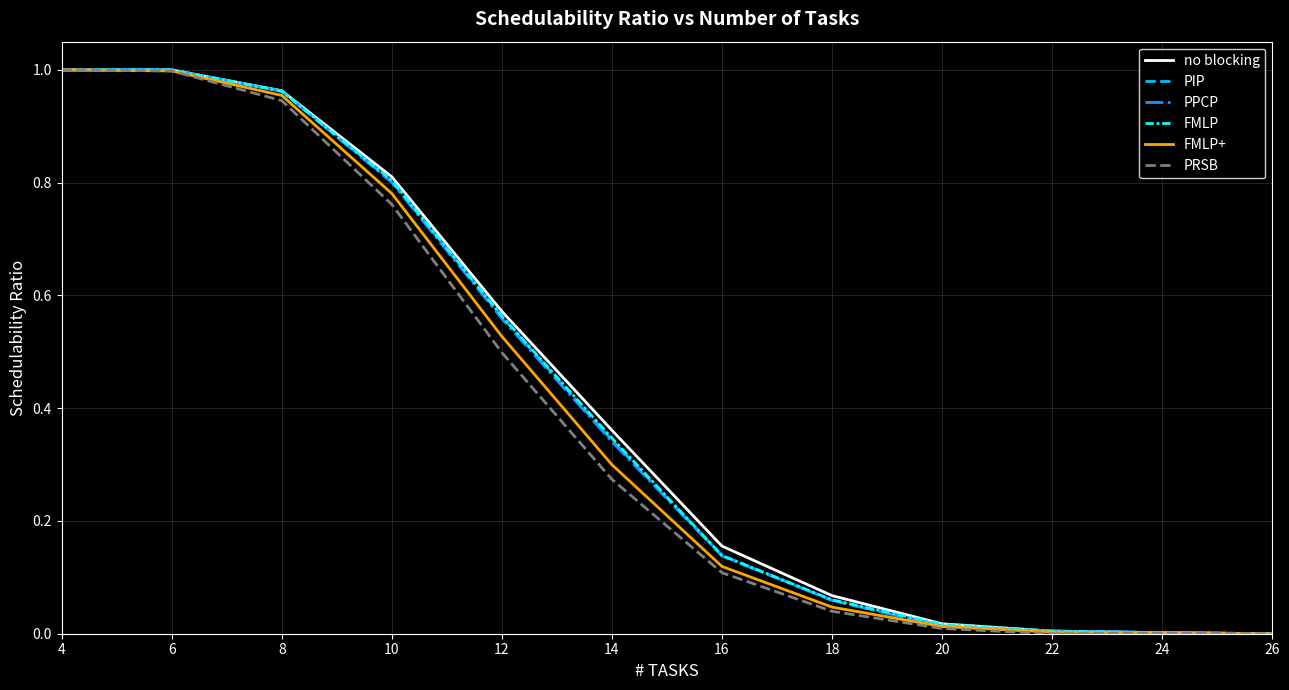

Is this an area chart (filled region under the line)?

No